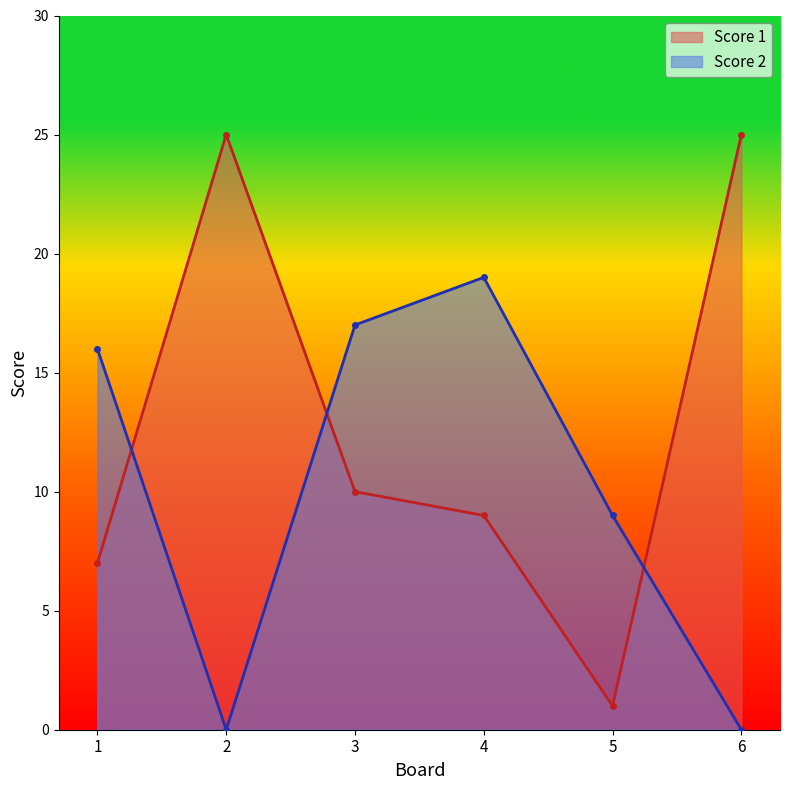

What is the minimum value for Score 1?

1